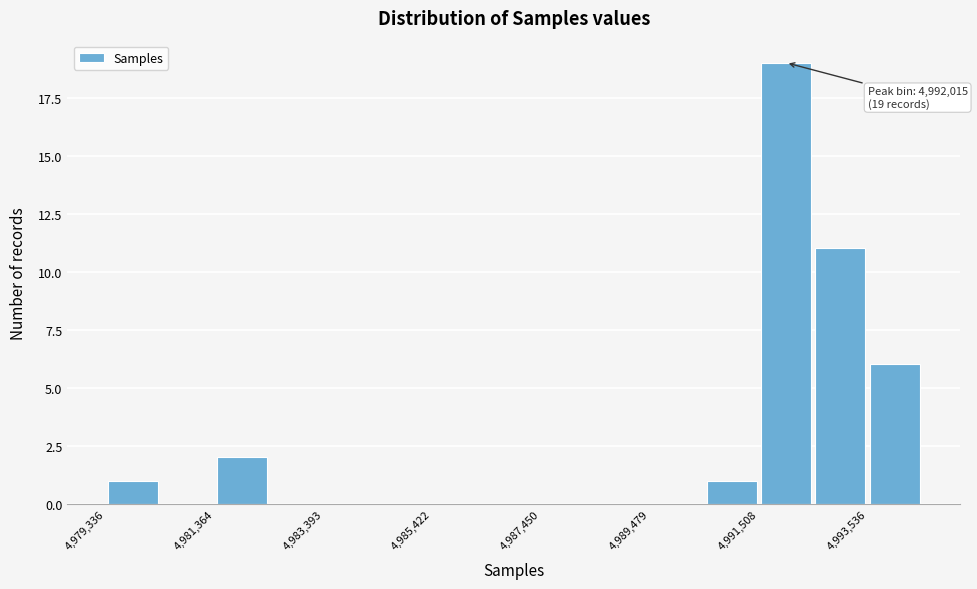

Around what value on the x-axis is the tallest bar? Give the approximate position of its centre, as read against the axis.

4992000